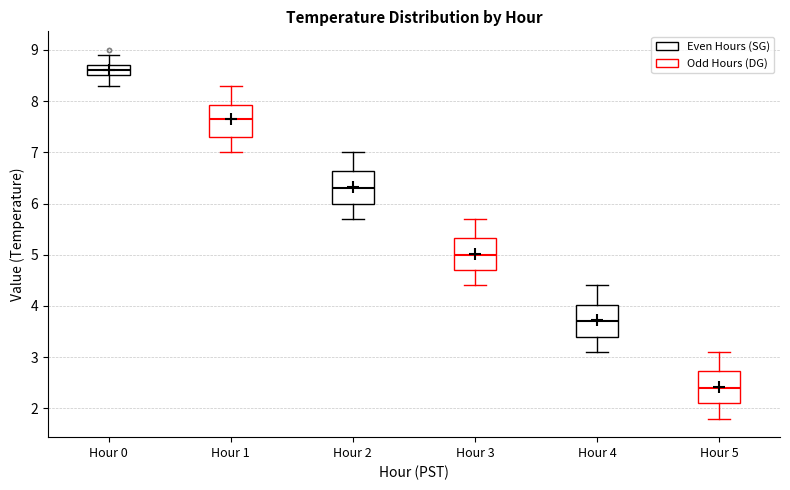

Reading left to right, transcribe this box plot: for each box, give where its median line is, the range the box spans, and where its two whiskers end, as read against the y-axis. The values are not printed on the chart, so give them approximately, as read against the axis.

Hour 0: median 8.6, box 8.5 to 8.7, whiskers 8.3 to 8.9
Hour 1: median 7.7, box 7.3 to 7.9, whiskers 7.0 to 8.3
Hour 2: median 6.3, box 6.0 to 6.6, whiskers 5.7 to 7.0
Hour 3: median 5.0, box 4.7 to 5.3, whiskers 4.4 to 5.7
Hour 4: median 3.7, box 3.4 to 4.0, whiskers 3.1 to 4.4
Hour 5: median 2.4, box 2.1 to 2.7, whiskers 1.8 to 3.1